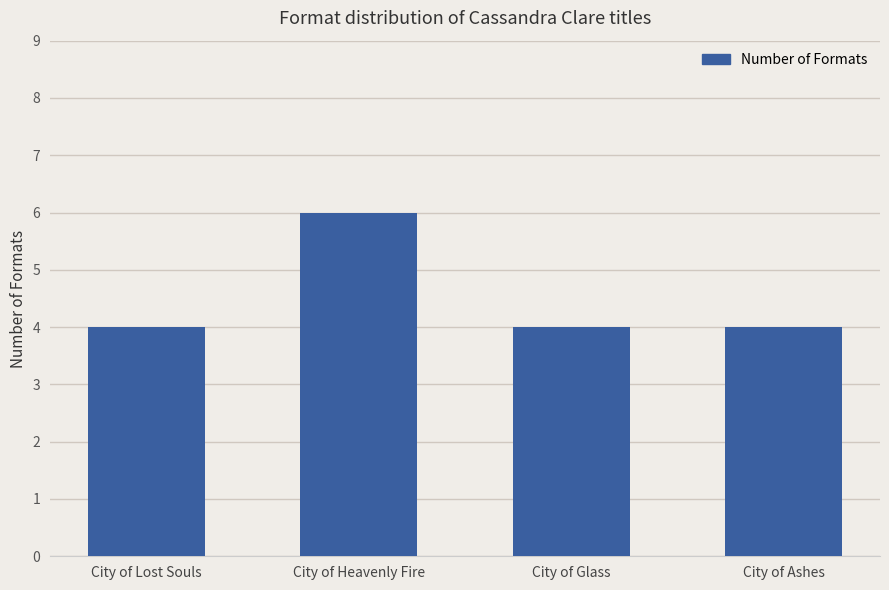

What is the greatest value displayed?

6